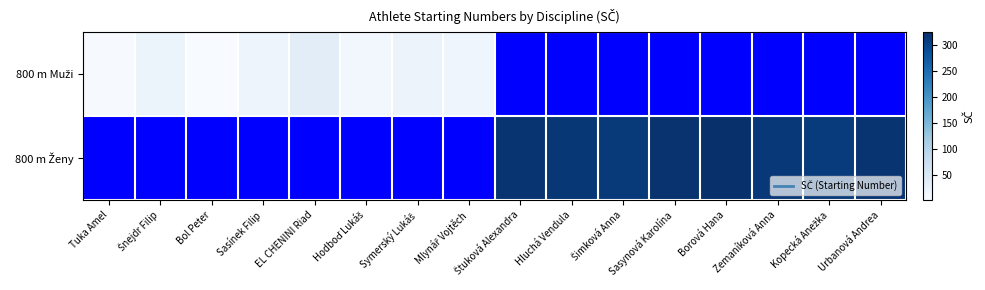

Is it true that 800 m Ženy equals 440.3 at Zemaníková Anna?

False